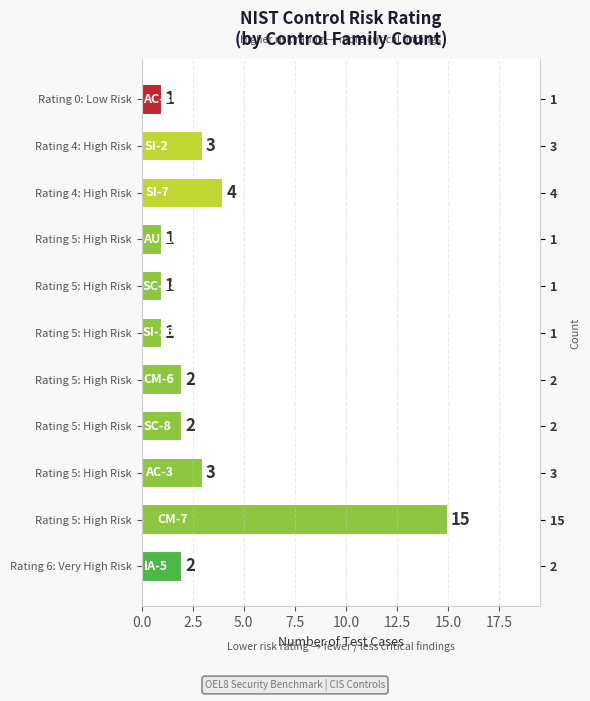

The value at Rating 5: High Risk is 5. True or false?

False